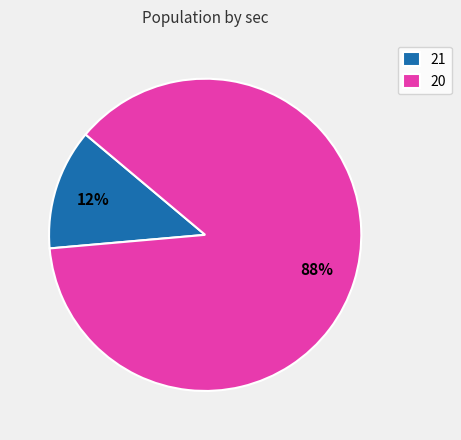

The 20 slice represents 88% of the pie. True or false?

True